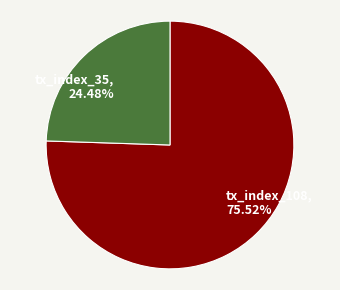

To the nearest percent, what portion does tx_index_108 represent?

76%